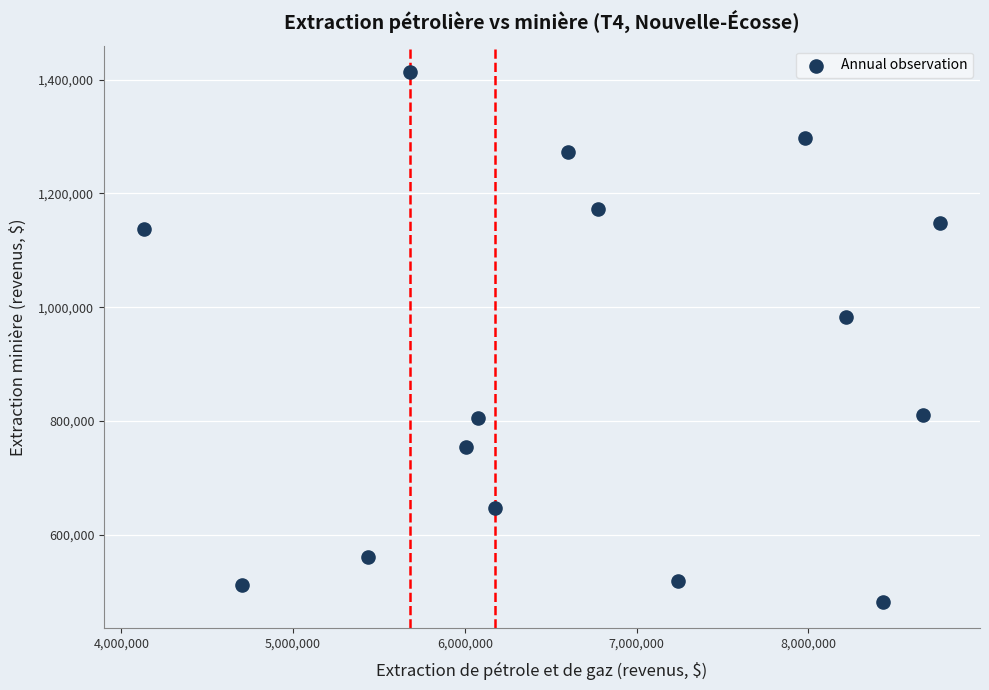

What Y value in the scatter plot is closest to 947800?

982300